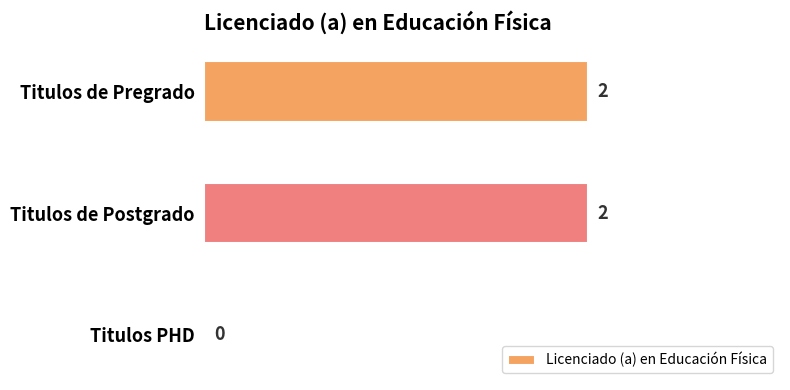

Reading bottom to top, what are all the values shown in this chart?

Titulos PHD=0	Titulos de Postgrado=2	Titulos de Pregrado=2